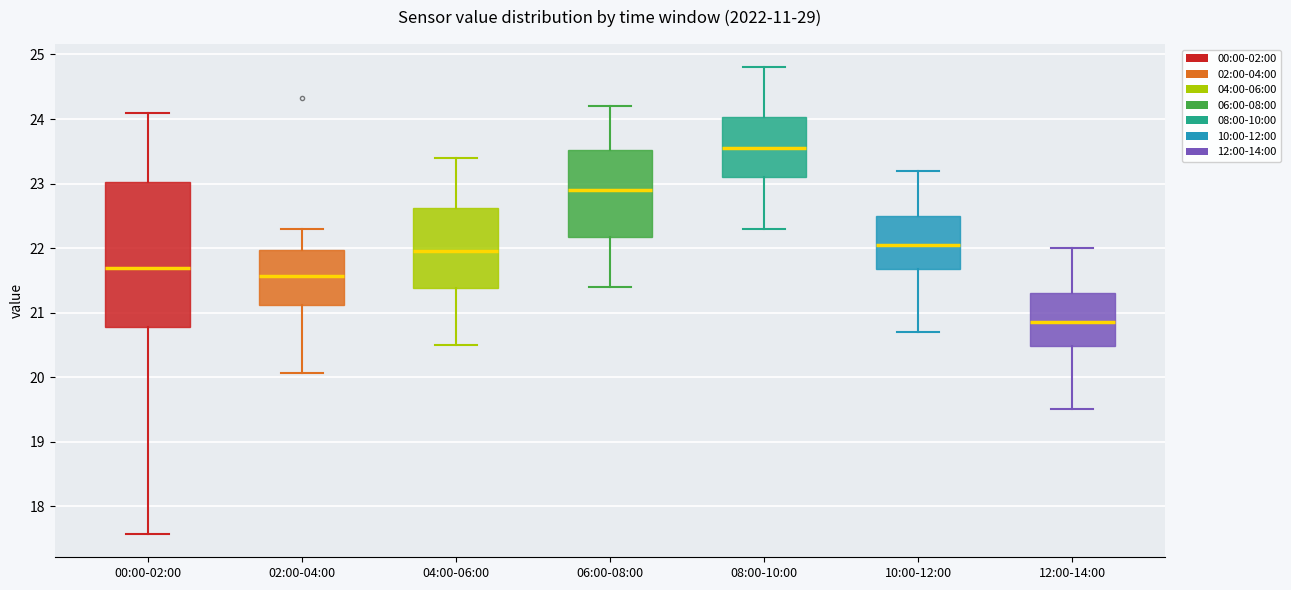

Reading left to right, read every box against the y-axis: the position of its median line, the range the box covers, and the ends of its whiskers. The values are not printed on the chart, so give them approximately, as read against the axis.

00:00-02:00: median 21.7, box 20.8 to 23.0, whiskers 17.6 to 24.1
02:00-04:00: median 21.6, box 21.1 to 22.0, whiskers 20.1 to 22.3
04:00-06:00: median 22.0, box 21.4 to 22.6, whiskers 20.5 to 23.4
06:00-08:00: median 22.9, box 22.2 to 23.5, whiskers 21.4 to 24.2
08:00-10:00: median 23.6, box 23.1 to 24.0, whiskers 22.3 to 24.8
10:00-12:00: median 22.1, box 21.7 to 22.5, whiskers 20.7 to 23.2
12:00-14:00: median 20.9, box 20.5 to 21.3, whiskers 19.5 to 22.0